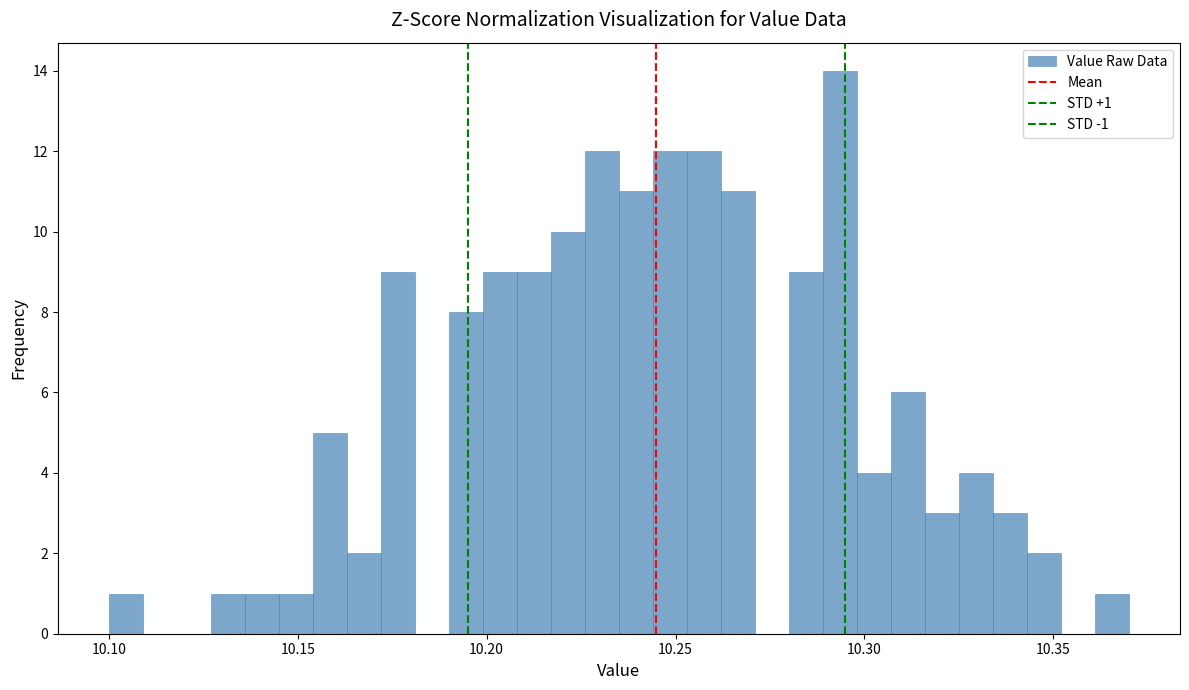

Read against the x-axis, roughly where is the centre of the tallest bar?

10.295